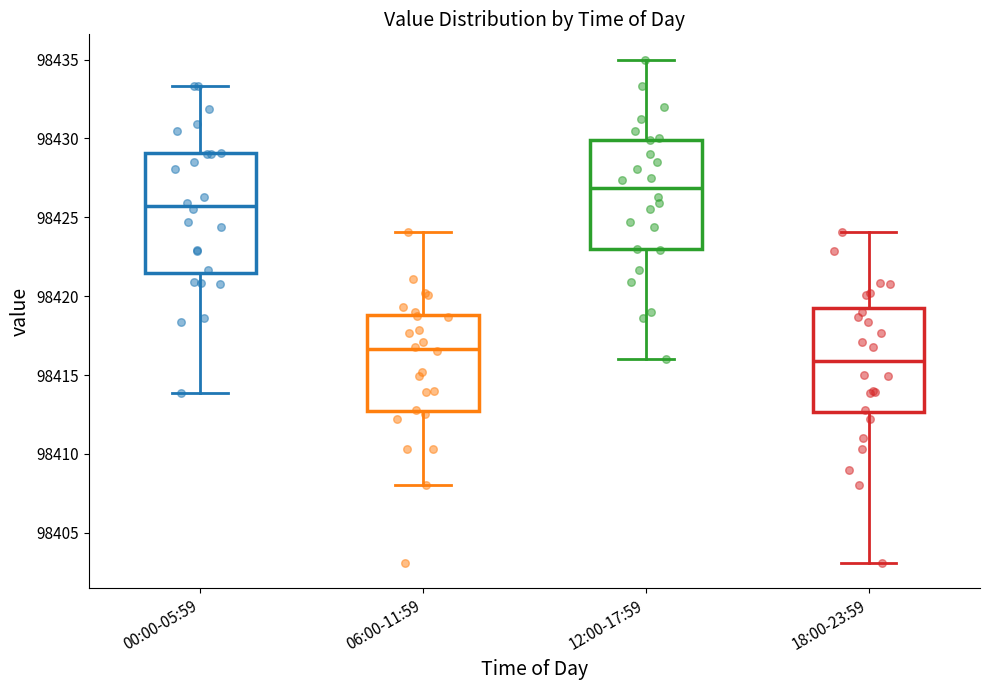

Reading left to right, transcribe this box plot: for each box, give where its median line is, the range the box spans, and where its two whiskers end, as read against the y-axis. The values are not printed on the chart, so give them approximately, as read against the axis.

00:00-05:59: median 98425.5, box 98421.5 to 98429.0, whiskers 98414.0 to 98433.5
06:00-11:59: median 98416.5, box 98412.5 to 98419.0, whiskers 98408.0 to 98424.0
12:00-17:59: median 98427.0, box 98423.0 to 98430.0, whiskers 98416.0 to 98435.0
18:00-23:59: median 98416.0, box 98412.5 to 98419.0, whiskers 98403.0 to 98424.0